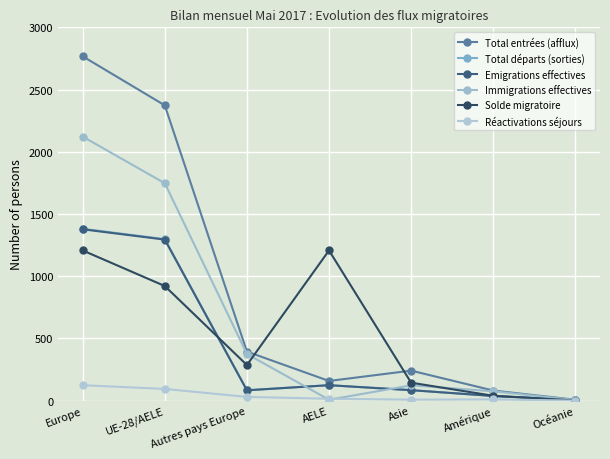

How many series are shown in this chart?

6